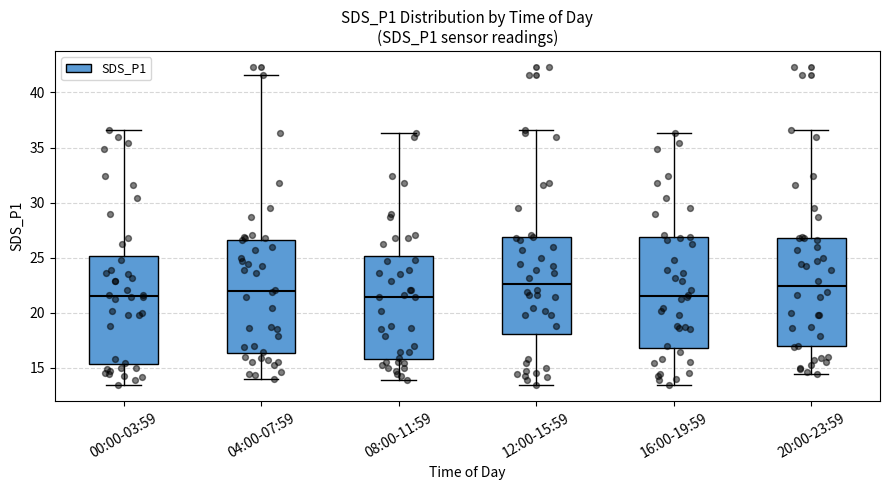

Reading left to right, read every box against the y-axis: the position of its median line, the range the box covers, and the ends of its whiskers. The values are not printed on the chart, so give them approximately, as read against the axis.

00:00-03:59: median 21.5, box 15.5 to 25.0, whiskers 13.5 to 36.5
04:00-07:59: median 22.0, box 16.5 to 26.5, whiskers 14.0 to 41.5
08:00-11:59: median 21.5, box 16.0 to 25.0, whiskers 14.0 to 36.5
12:00-15:59: median 22.5, box 18.0 to 27.0, whiskers 13.5 to 36.5
16:00-19:59: median 21.5, box 17.0 to 27.0, whiskers 13.5 to 36.5
20:00-23:59: median 22.5, box 17.0 to 27.0, whiskers 14.5 to 36.5